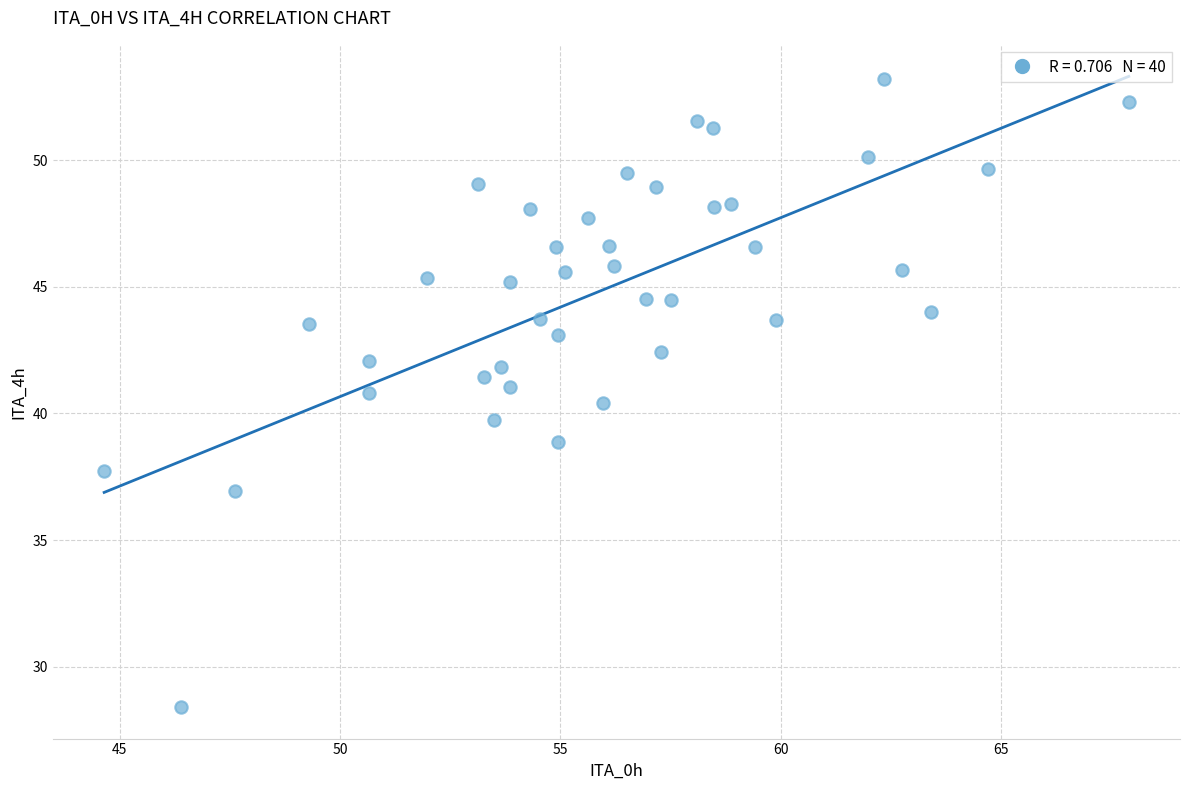

What is the range of Y values (max minus min)?

24.8